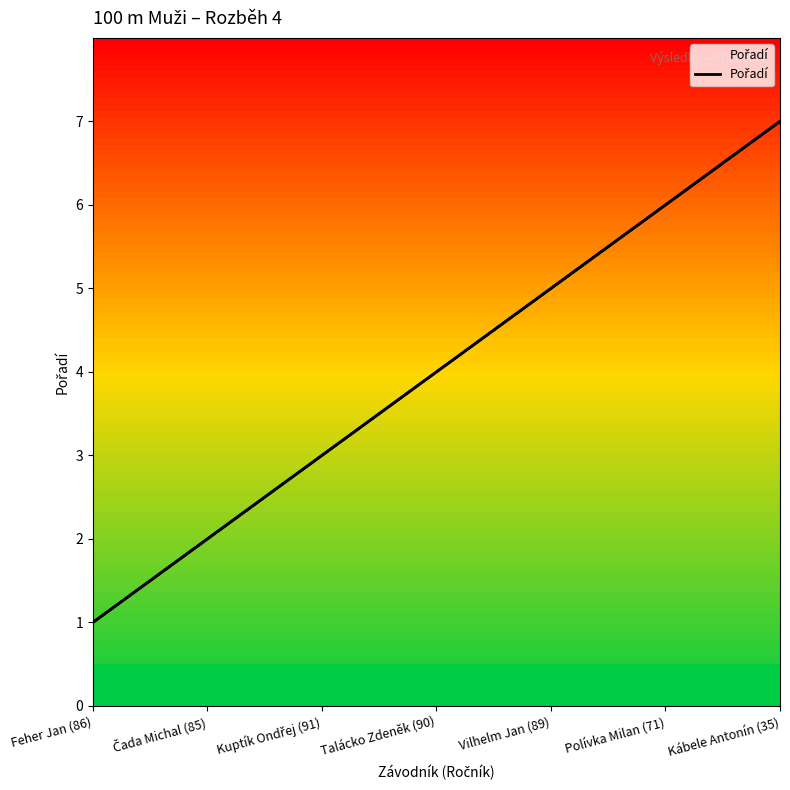

Rank the categories by value from highest to lowest.

Kábele Antonín (35), Polívka Milan (71), Vilhelm Jan (89), Talácko Zdeněk (90), Kuptík Ondřej (91), Čada Michal (85), Feher Jan (86)